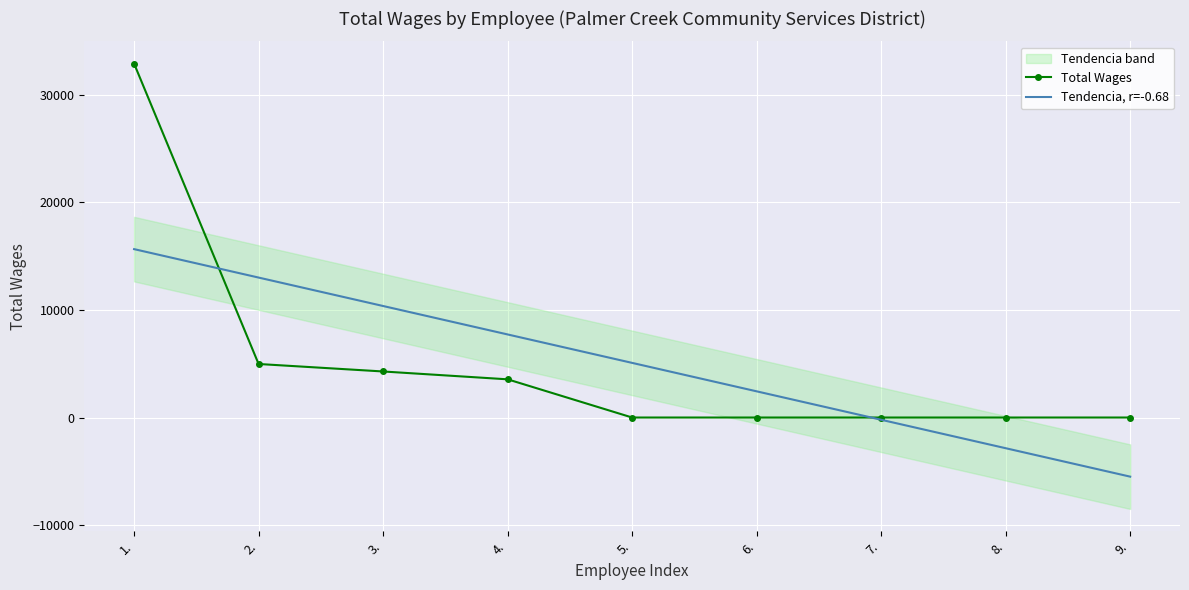

Reading right to left, transcribe all the data shown in this chart.

Total Wages: 0.0	0.0	0.0	0.0	0.0	3550.0	4279.0	4975.0	32894.0
Tendencia, r=-0.68: -5496.4	-2852.9	-209.4	2434.1	5077.6	7721.0	10364.5	13008.0	15651.5